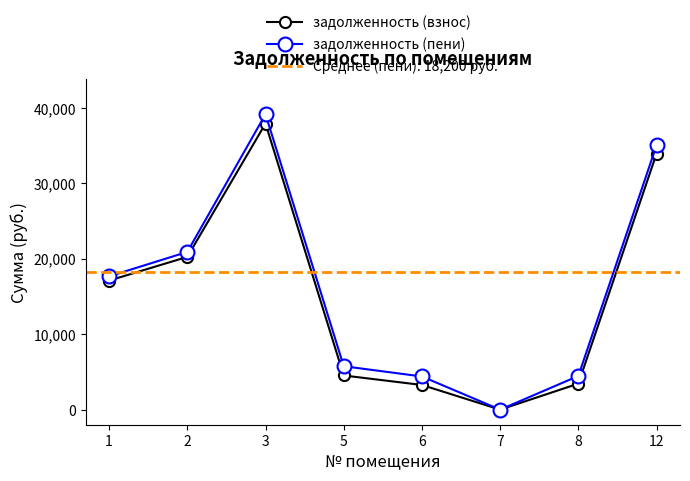

Is this an area chart (filled region under the line)?

No